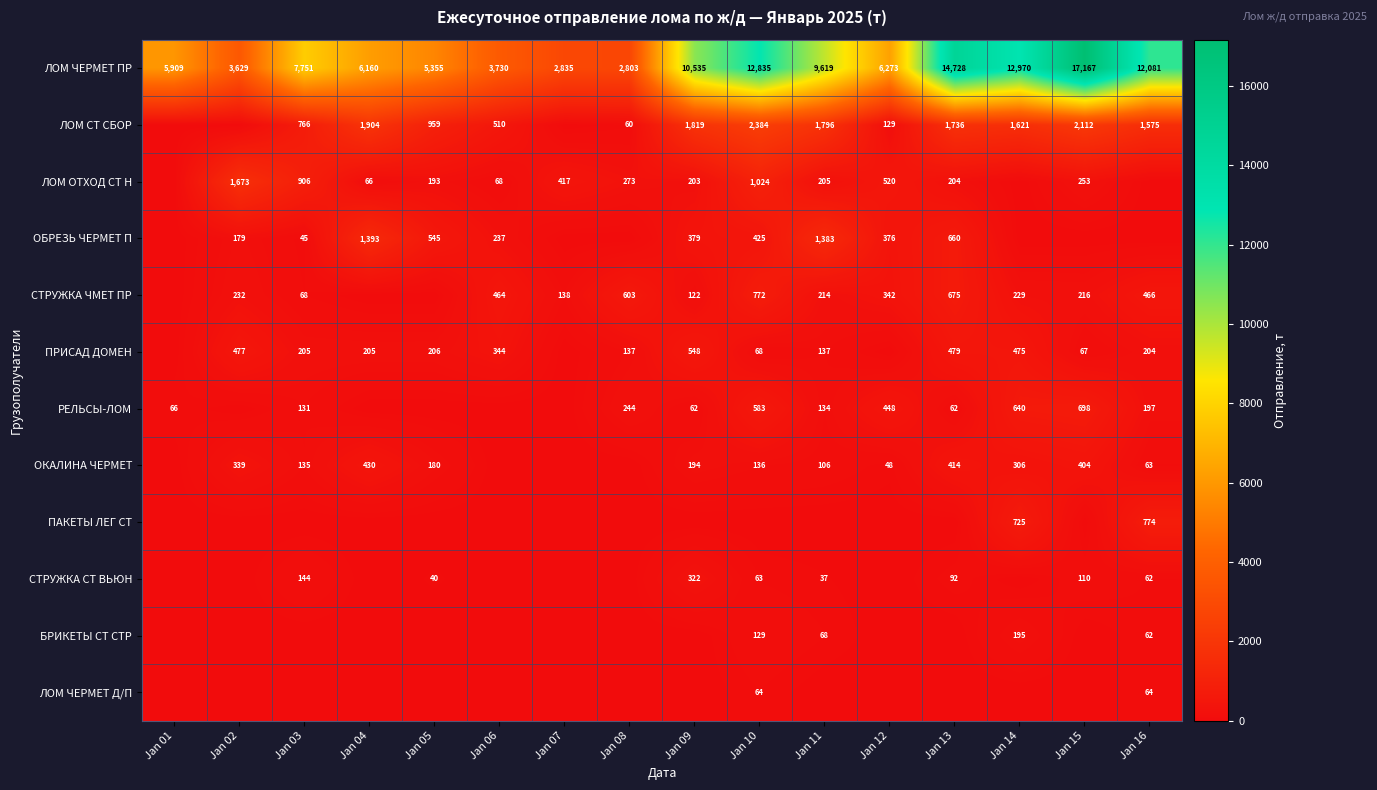

True or false: БРИКЕТЫ СТ СТР has a value of 195 at Jan 14.

True